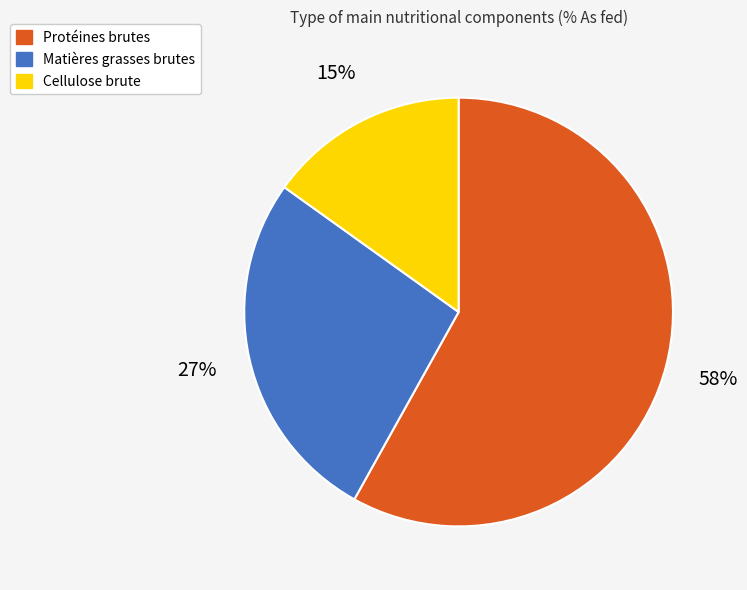

Is the sum of Matières grasses brutes and Cellulose brute greater than half?

No